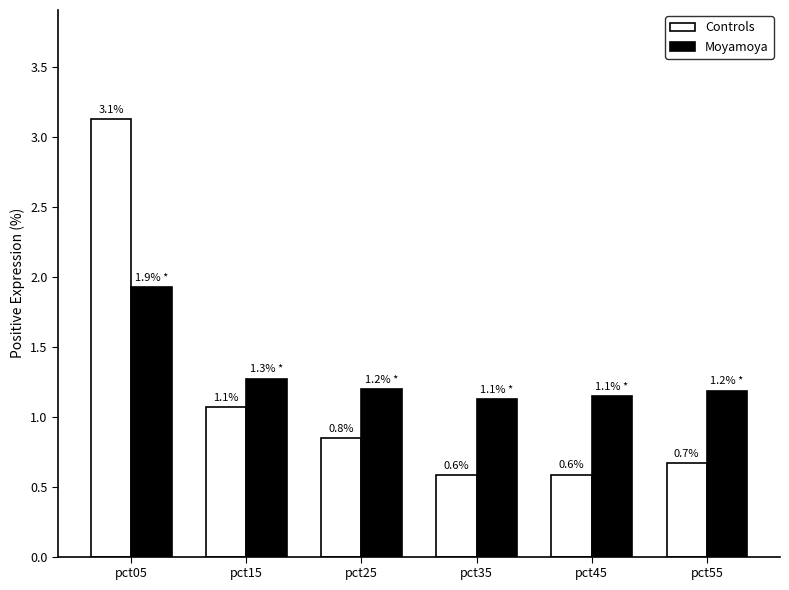

Rank the series by their average value, from lowest to highest.

Controls, Moyamoya